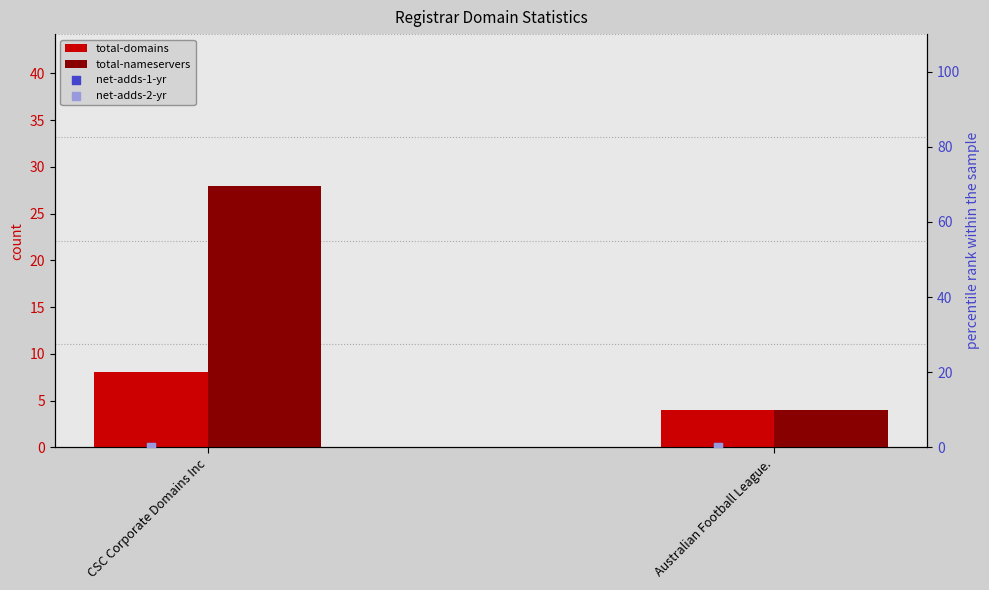

Which series reaches the maximum Y coordinate?

total-nameservers